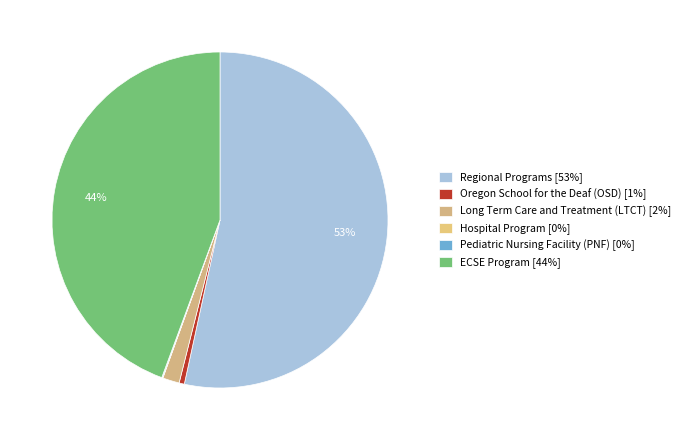

Is there a majority slice in this chart?

Yes